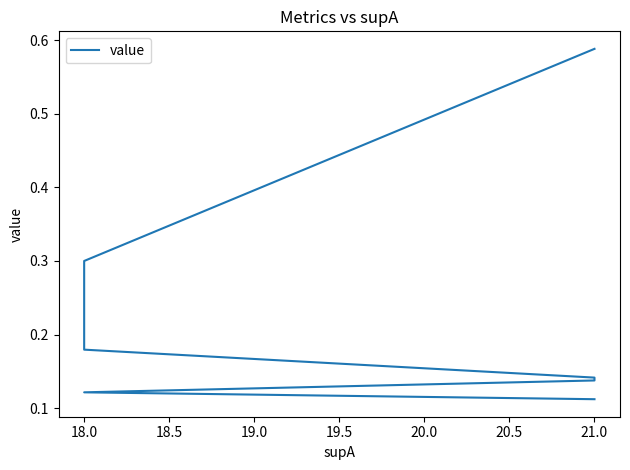

What is the approximate value at 18.0?

0.2